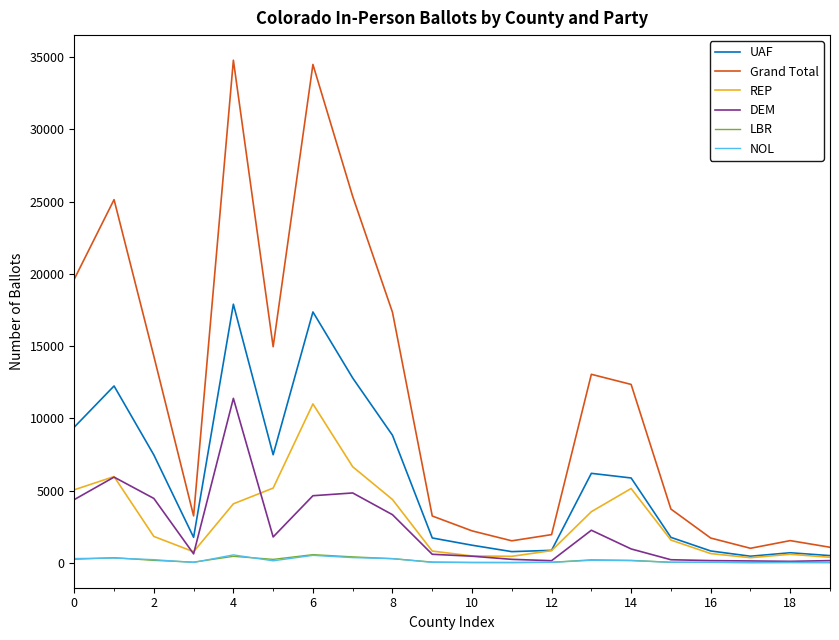

Which series has the largest total across all categories?

Grand Total